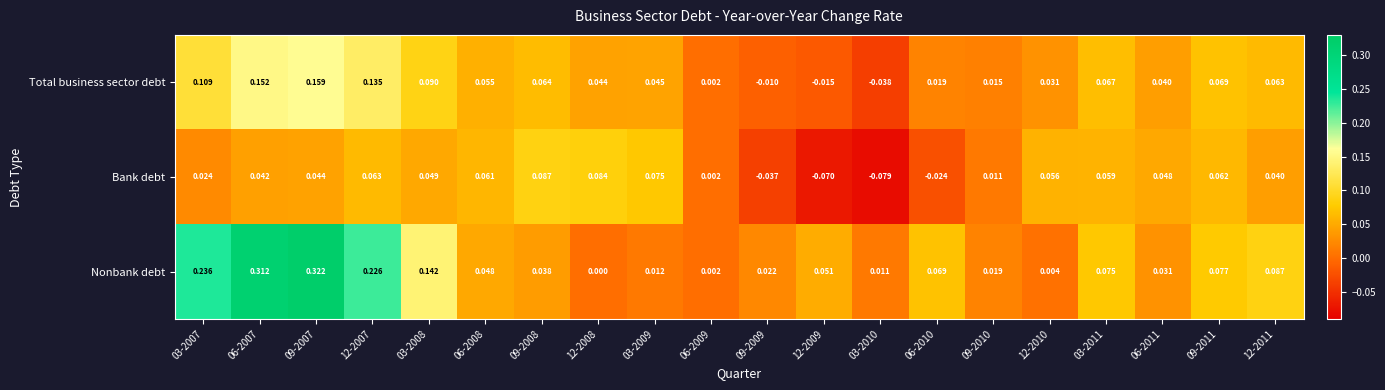

Which series has the largest total across all categories?

Nonbank debt